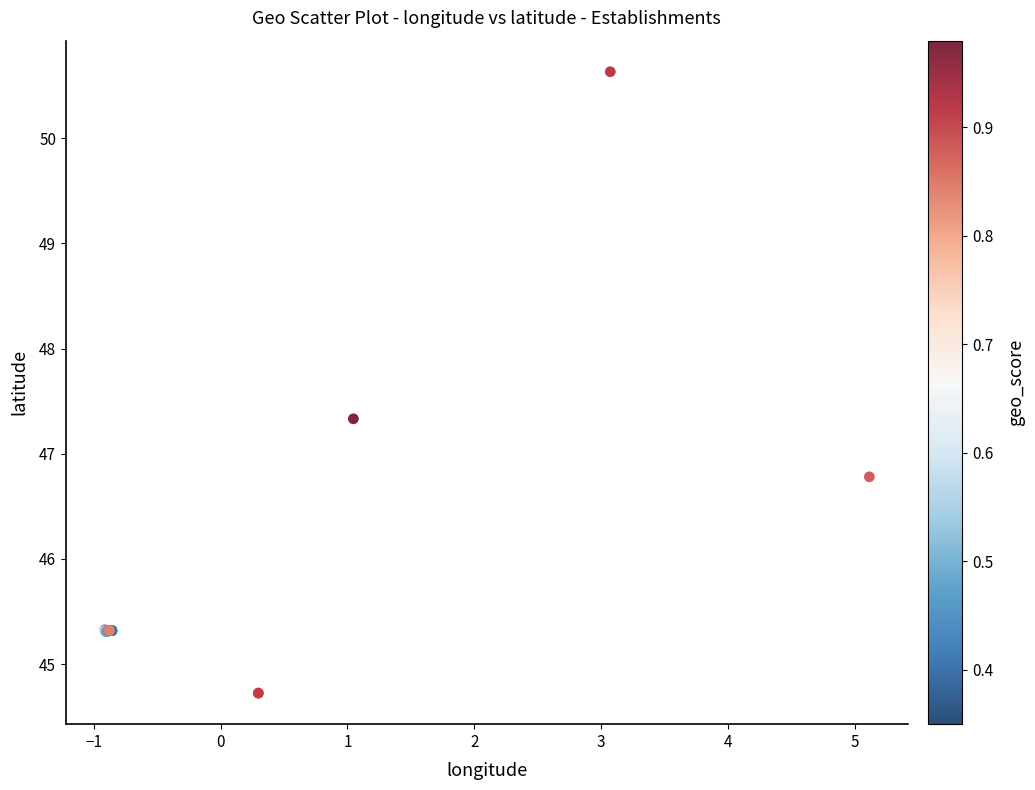

What Y value in the scatter plot is closest to 47?

46.8